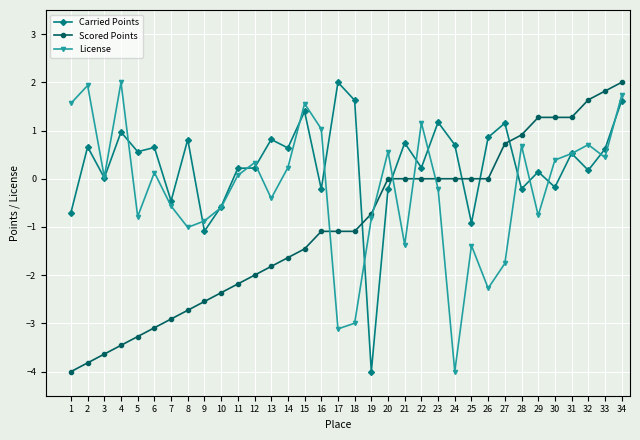

What are all the series names shown in the legend?

Carried Points, Scored Points, License